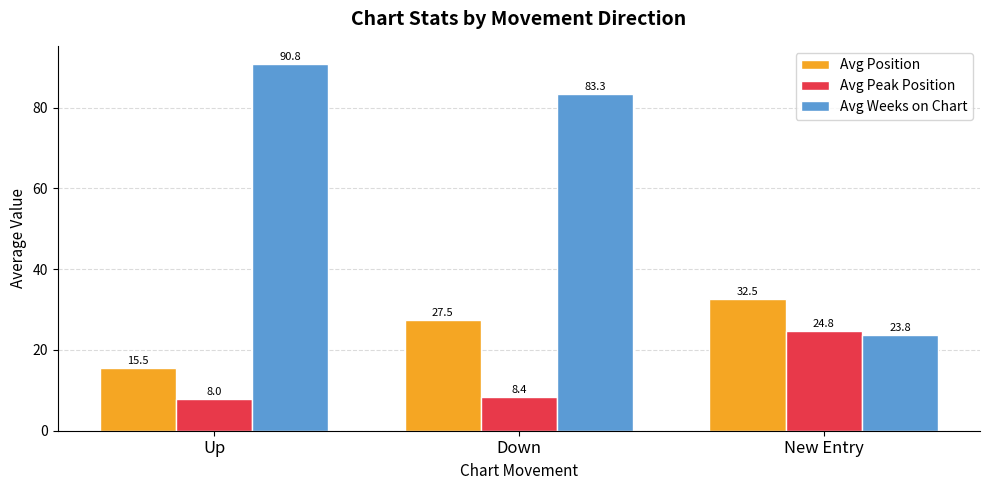

At Up, list the series in order from largest to smallest.

Avg Weeks on Chart, Avg Position, Avg Peak Position